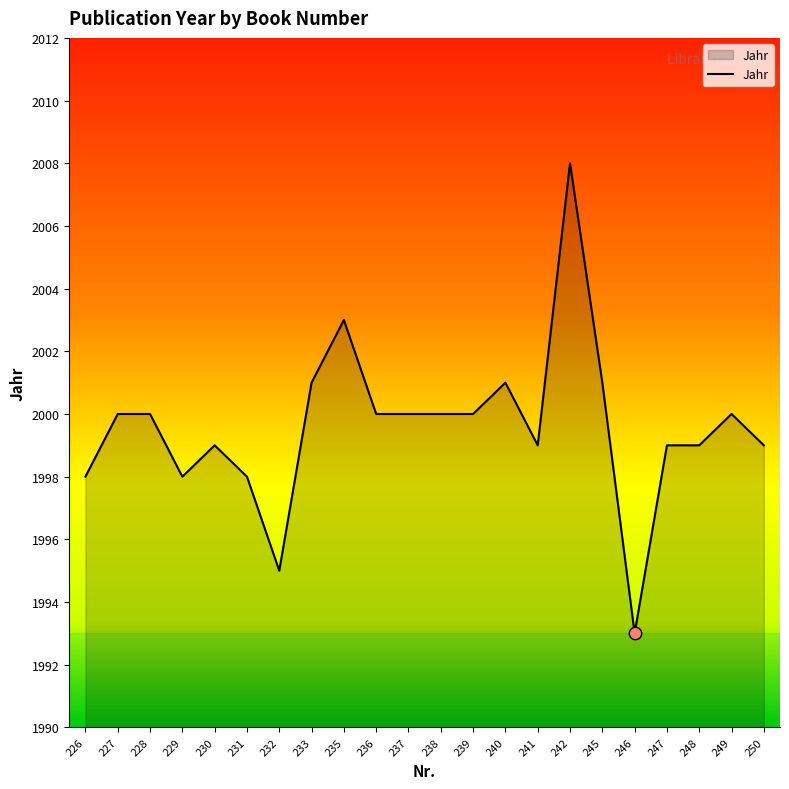

What is the change in value from 226 to 237?

+2